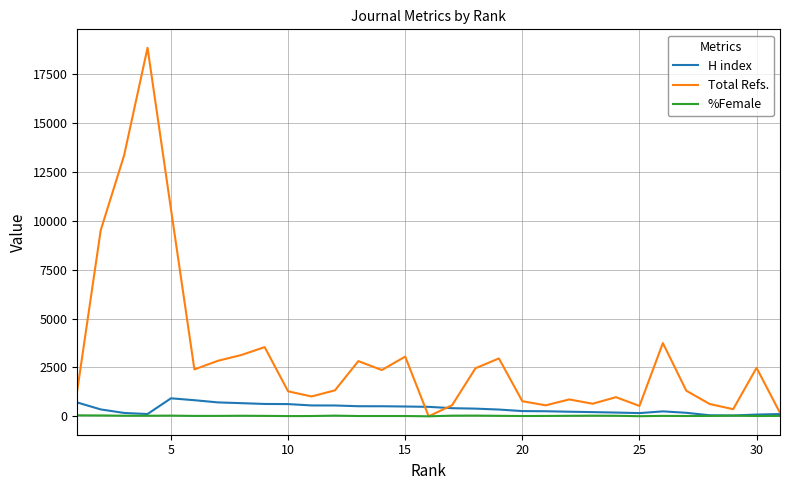

How many values in the H index series are below 352?

15